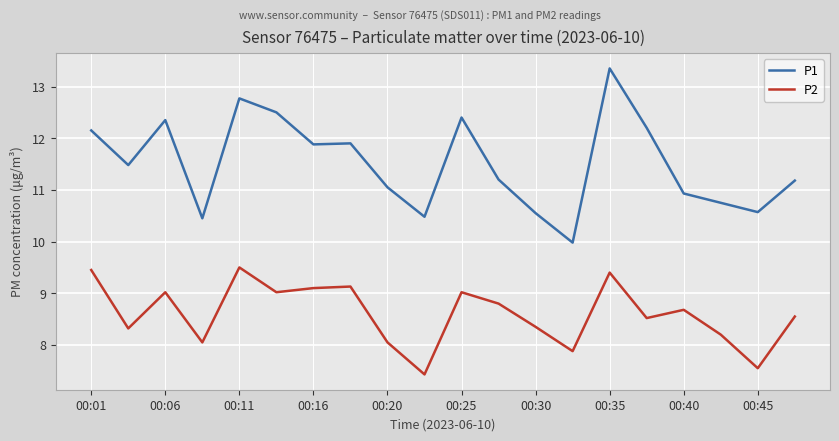

What is the smallest value displayed?

7.4